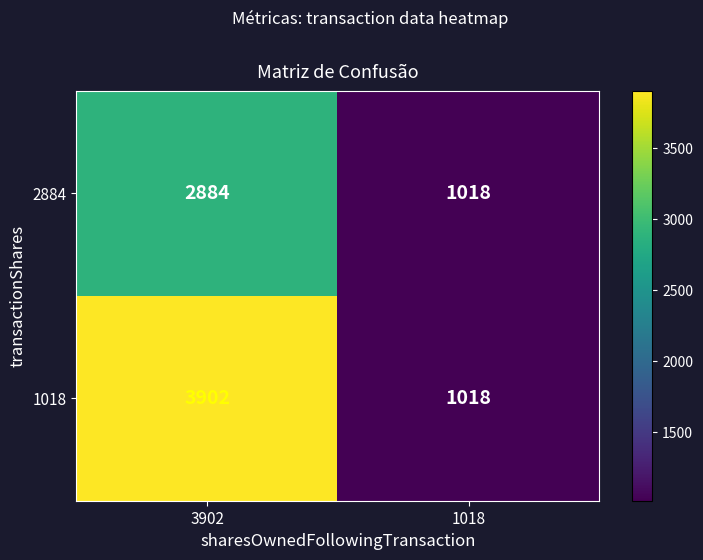

List the series in order of their overall mean, lowest first.

2884, 1018